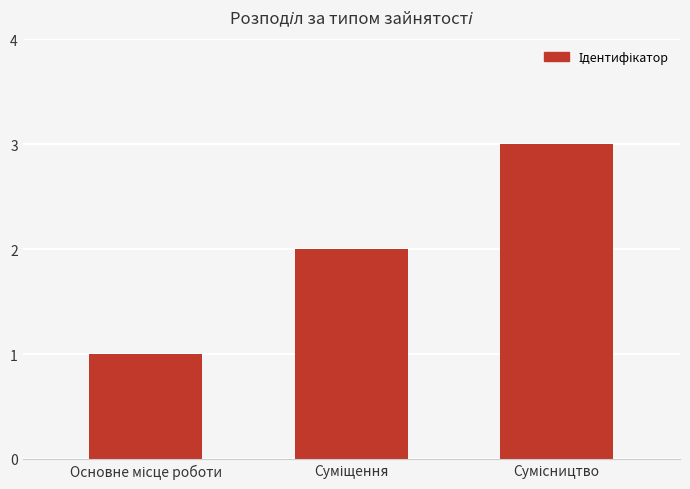

What is the sum of all values?

6